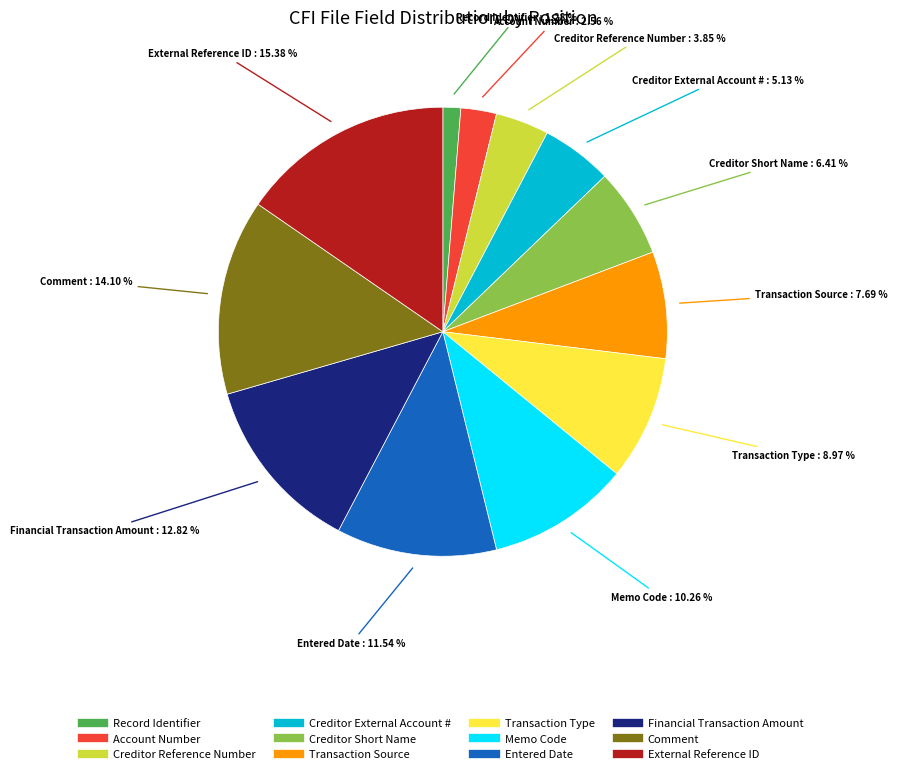

Combined, what portion of the pie is Creditor Reference Number and Record Identifier?

5.1%